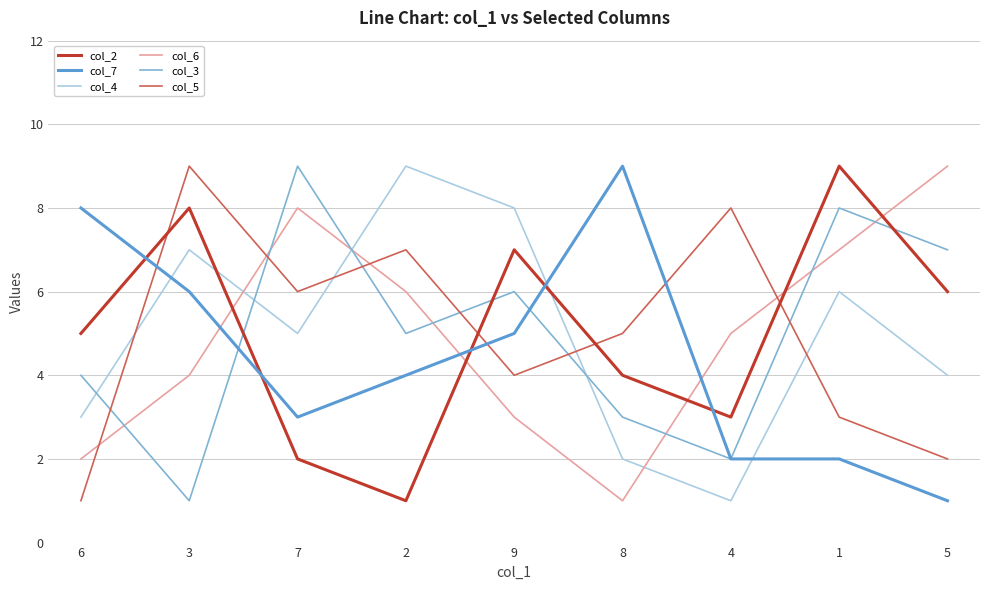

At 6, list the series in order from largest to smallest.

col_7, col_2, col_3, col_4, col_6, col_5